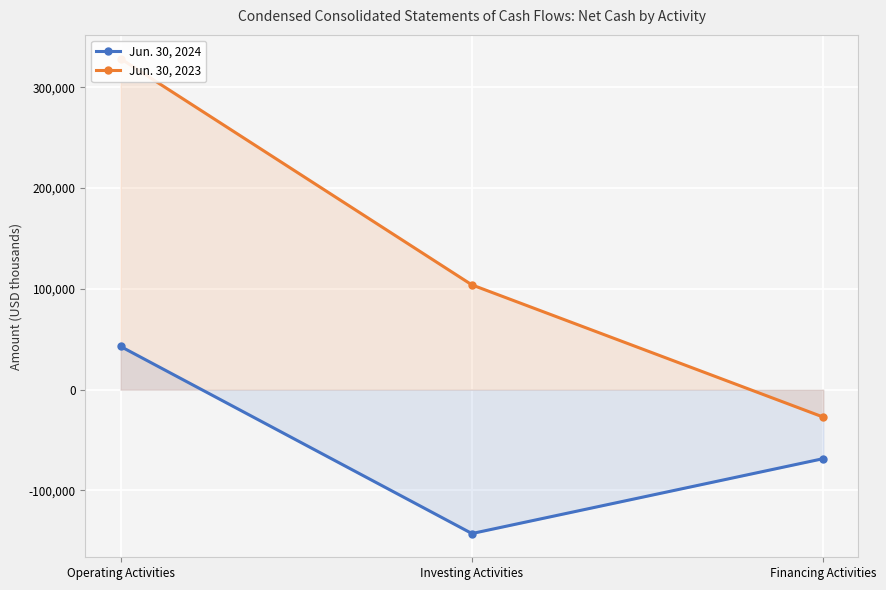

What is the difference between the highest and lowest values at Financing Activities?

41210